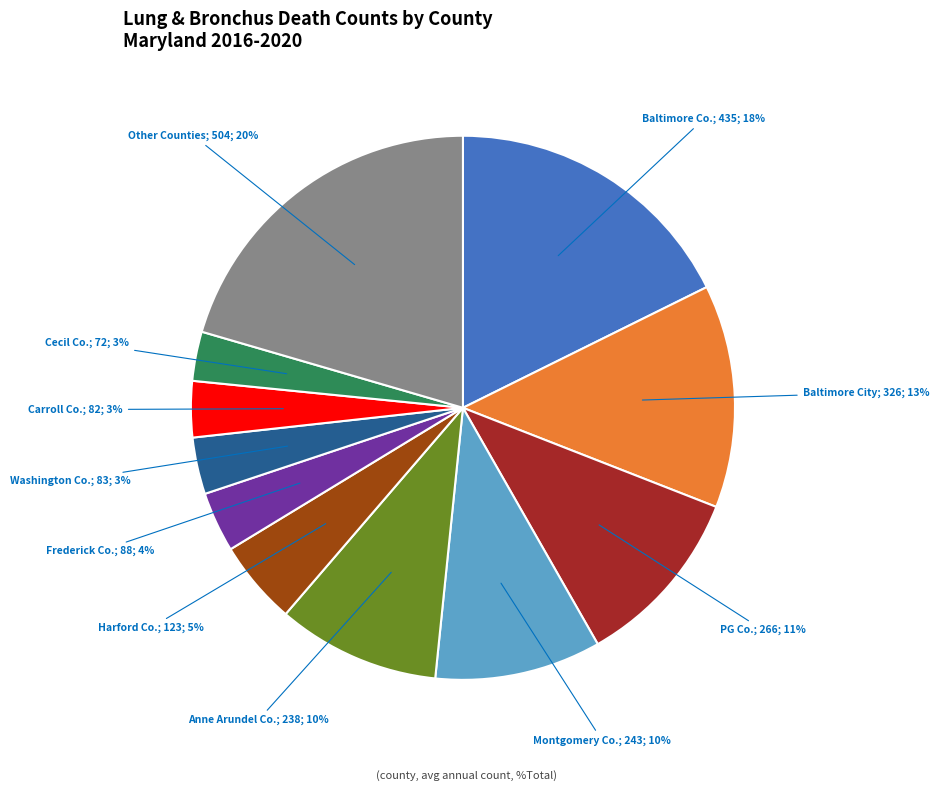

Does any single category account for the majority?

No